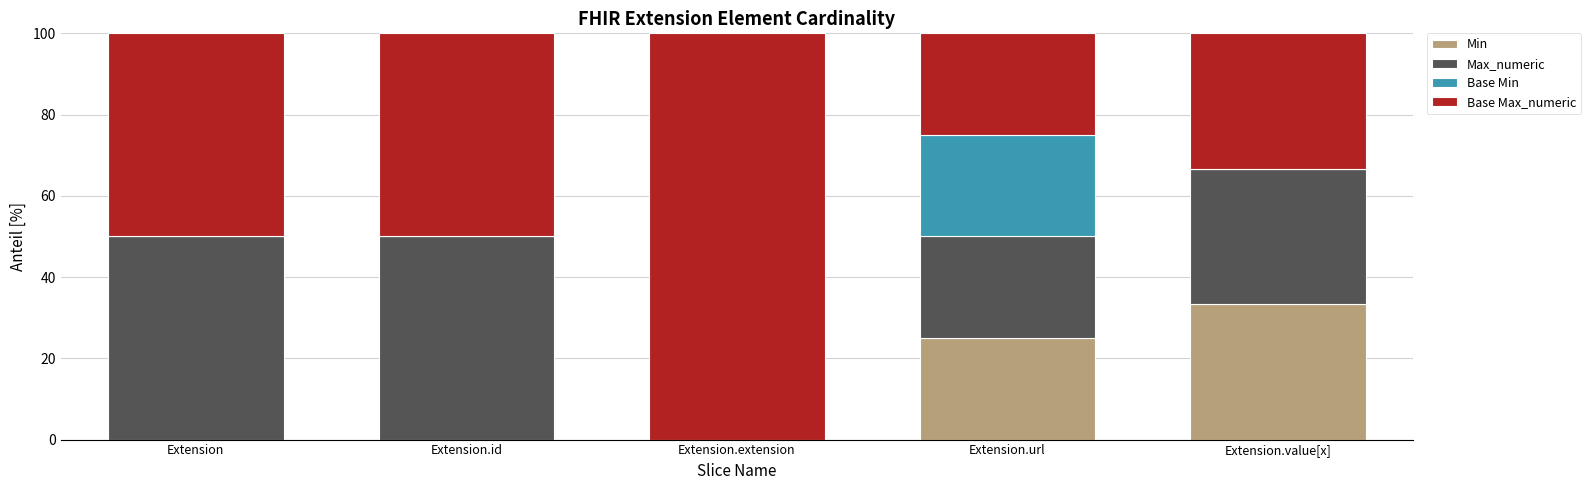

The Min series shows -10.6 at Extension. True or false?

False